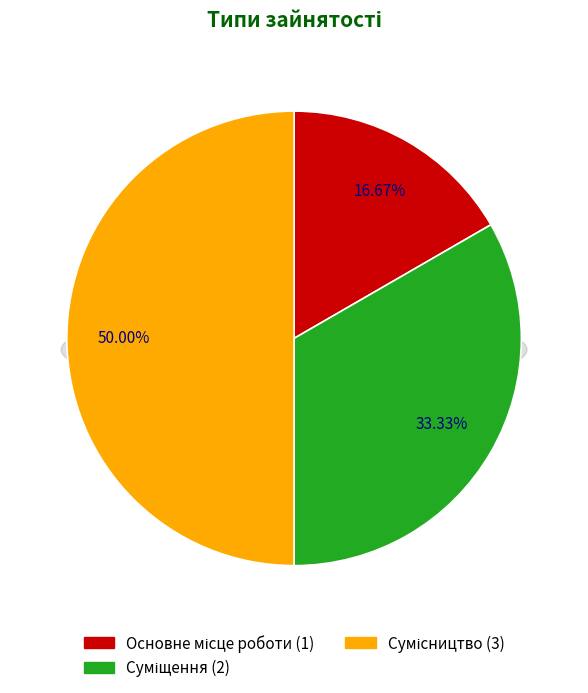

What is the change in value from Основне місце роботи to Суміщення?

+1